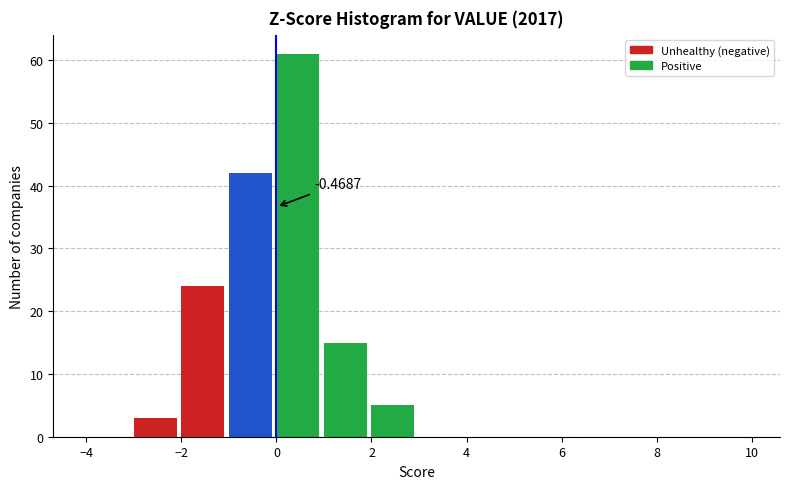

Which range on the x-axis has the tallest bar?

0 to 1